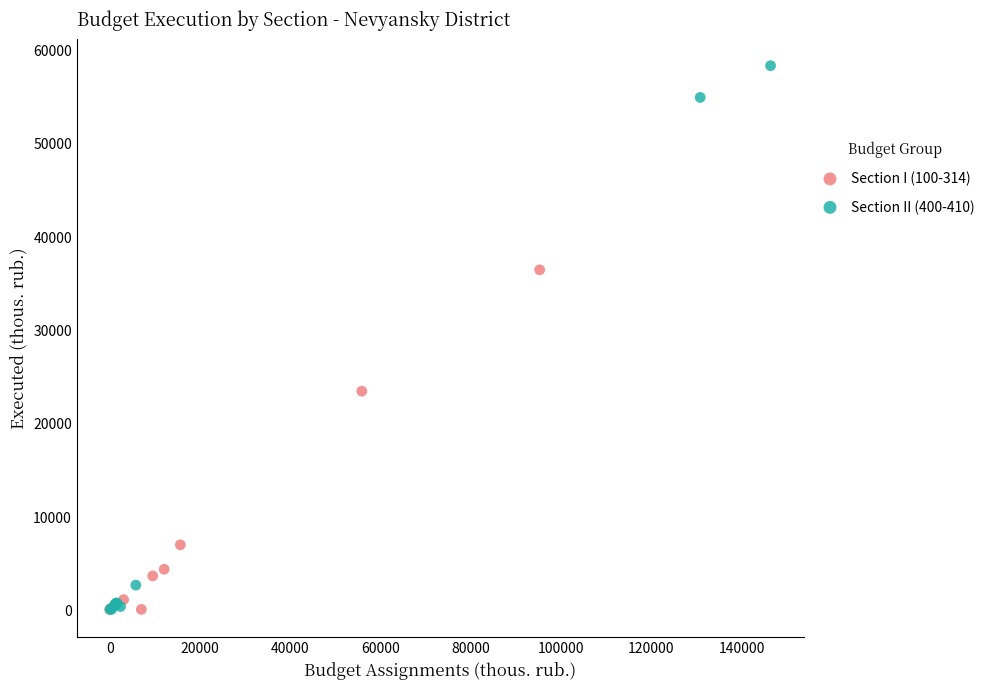

Which series reaches the maximum Y coordinate?

Section II (400-410)